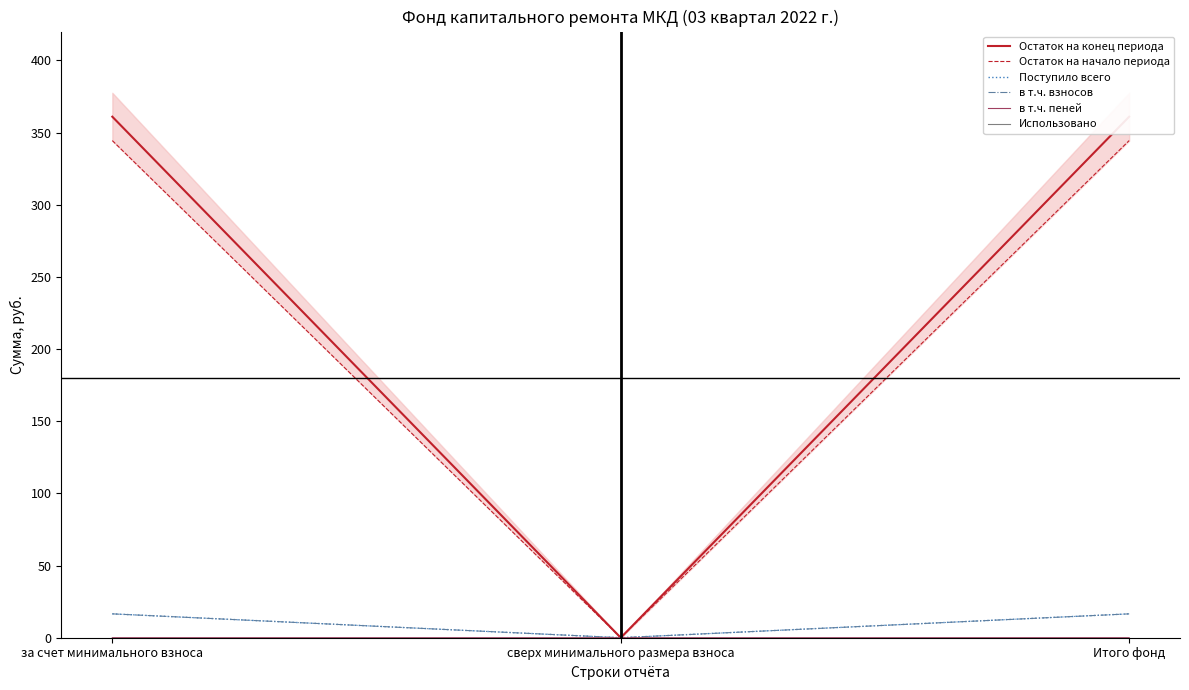

How many lines are shown in the chart?

6